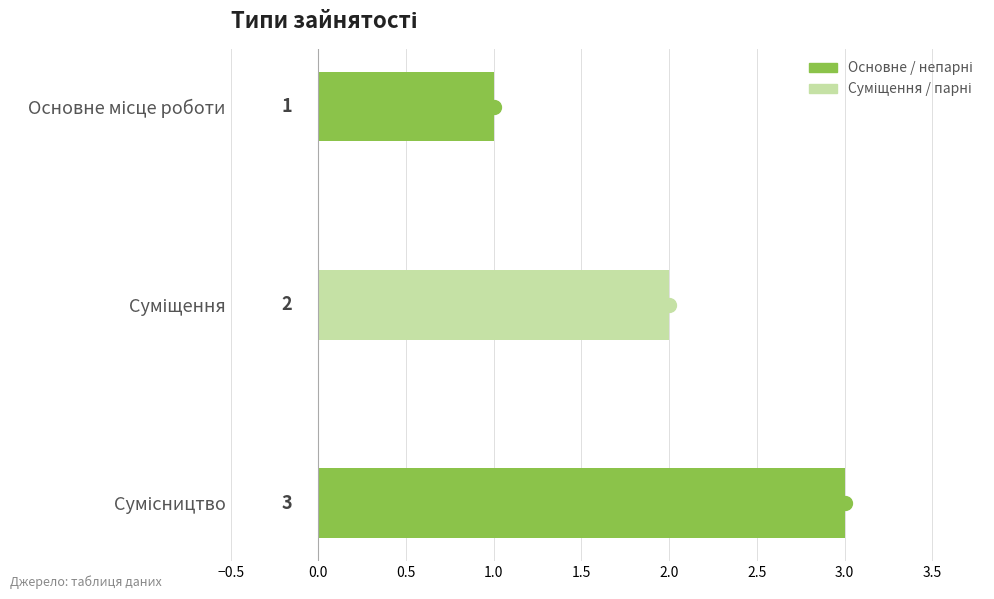

What is the value of the 1st bar from the top?

1